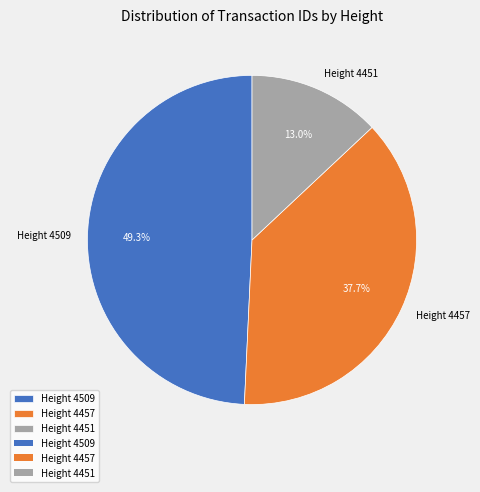

How many slices are in this pie chart?

3